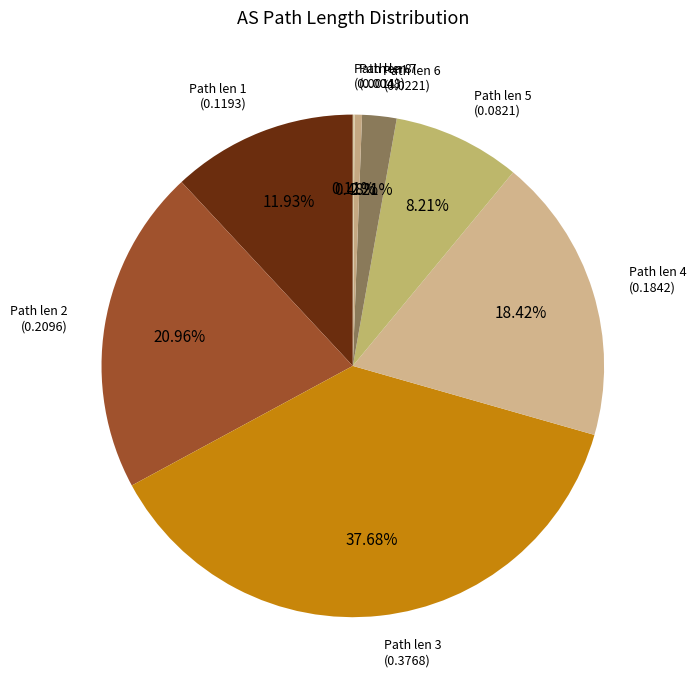

Between Path len 2 and Path len 1, which is larger?

Path len 2